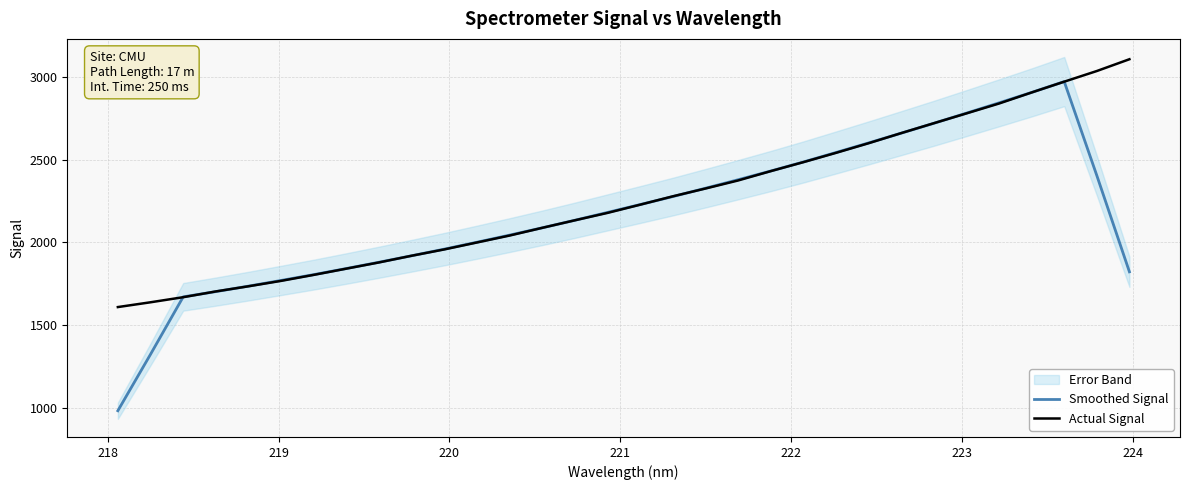

True or false: Smoothed Signal has more than 2 interior local peaks.

False